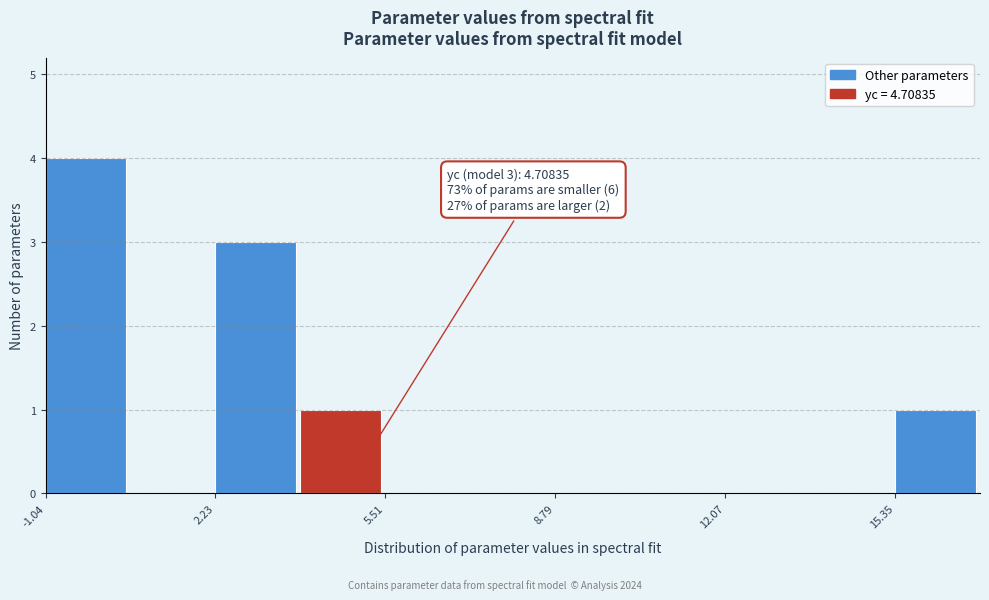

Read against the x-axis, roughly where is the centre of the tallest bar?

-0.5